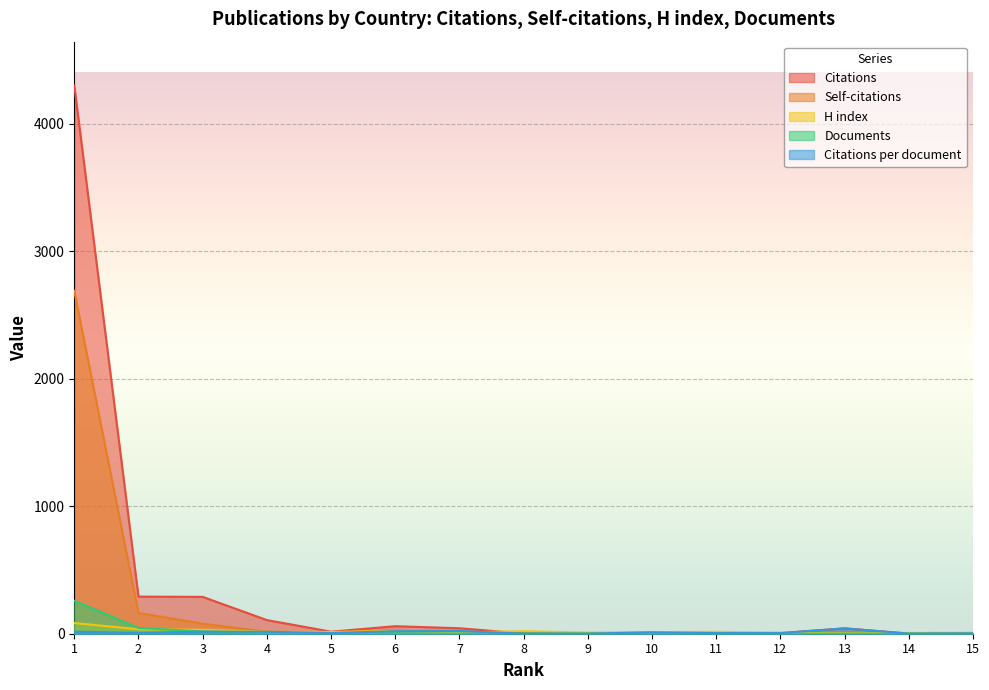

True or false: Citations and Documents intersect in this chart.

False